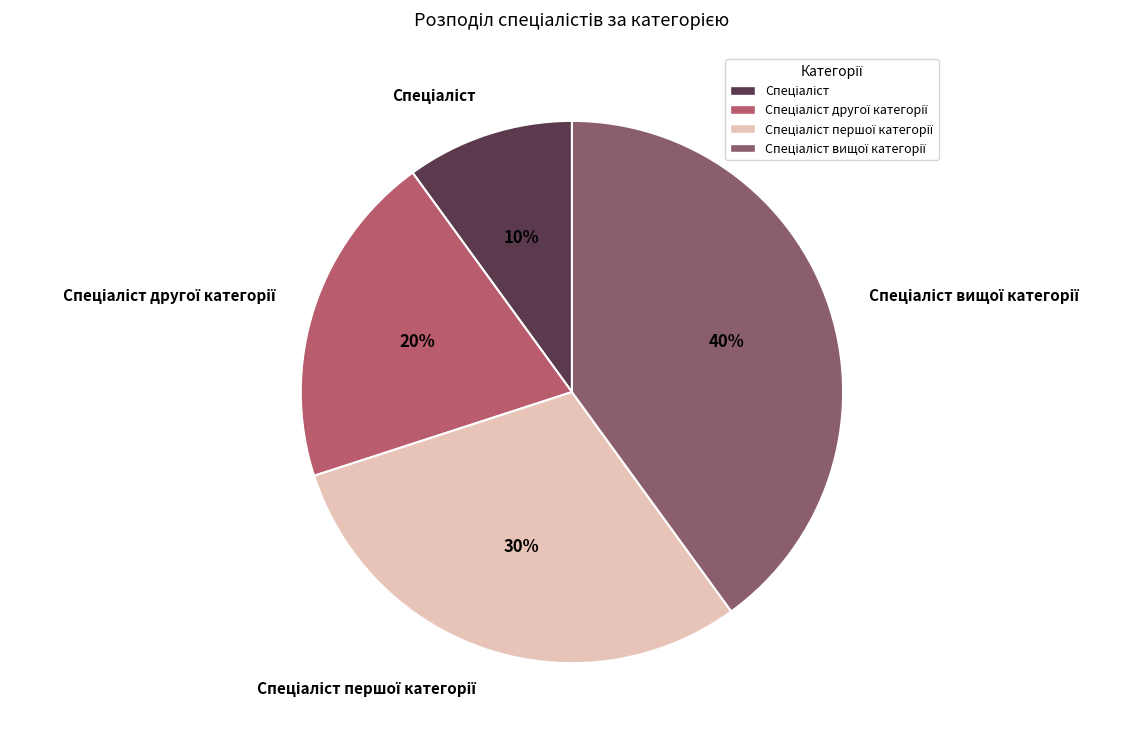

To the nearest percent, what is the difference between the largest and smallest slice percentages?

30%